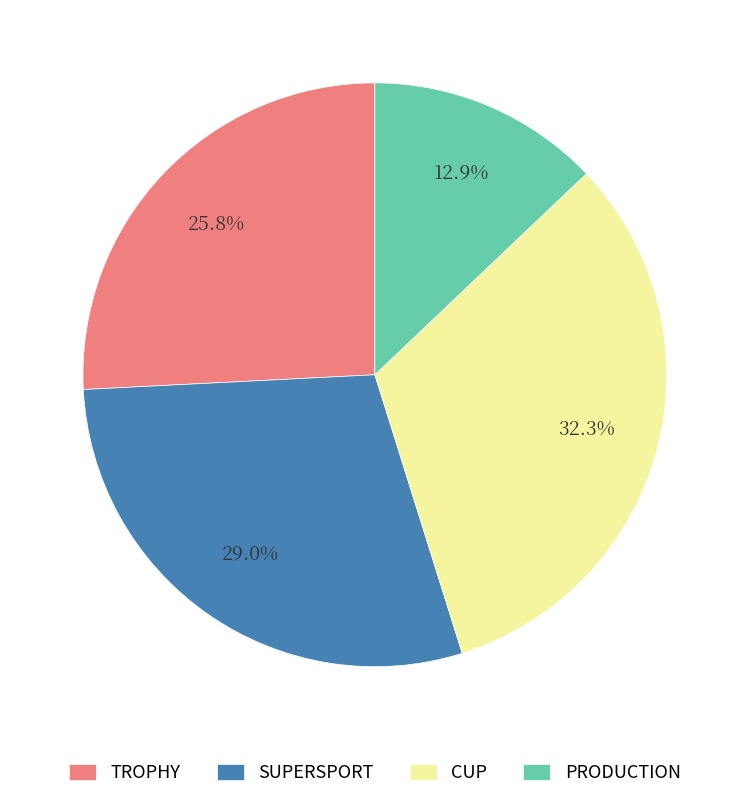

Does any single category account for the majority?

No